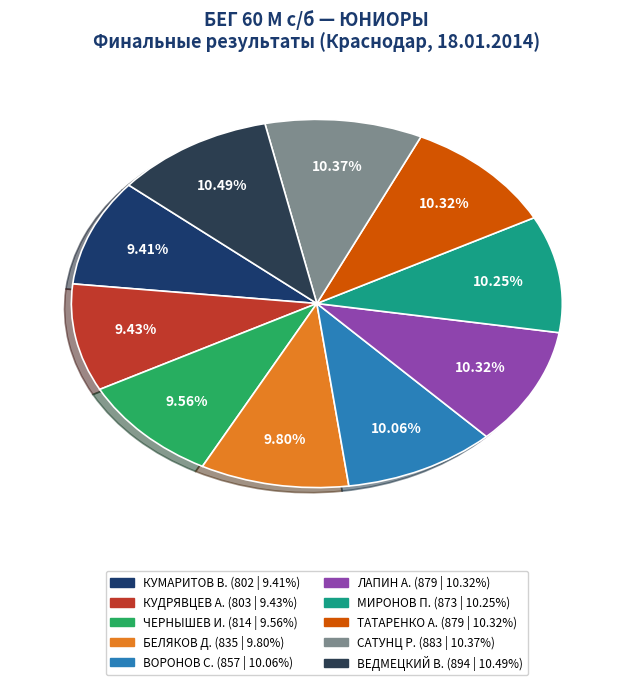

Count the number of slices in the pie.

10